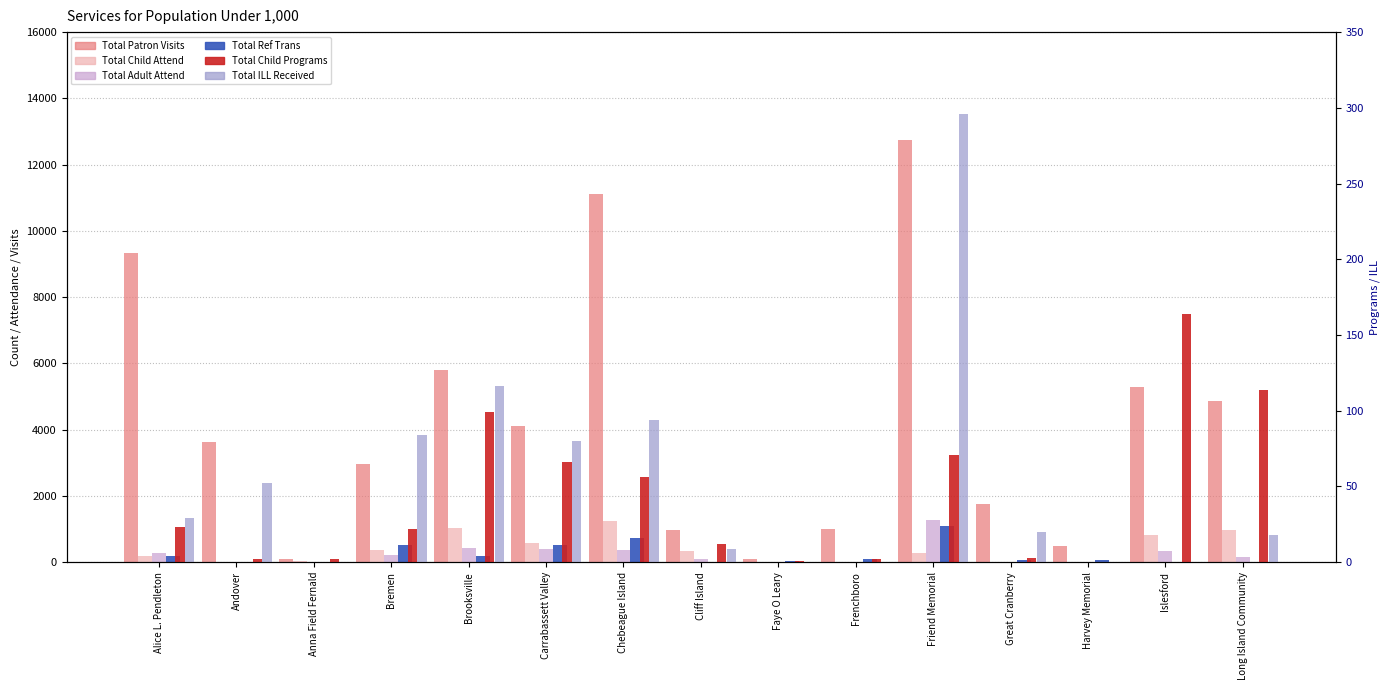

What is the maximum value for Total Child Attend?

1249